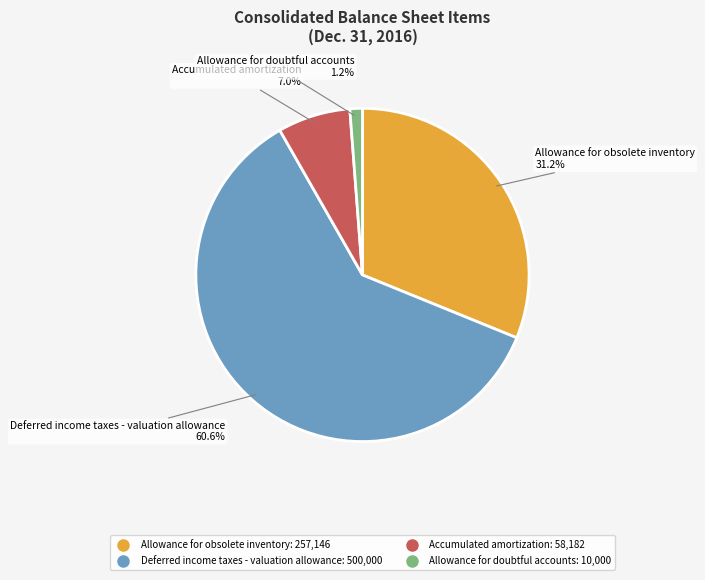

To the nearest percent, what percentage of the pie is Allowance for obsolete inventory?

31%